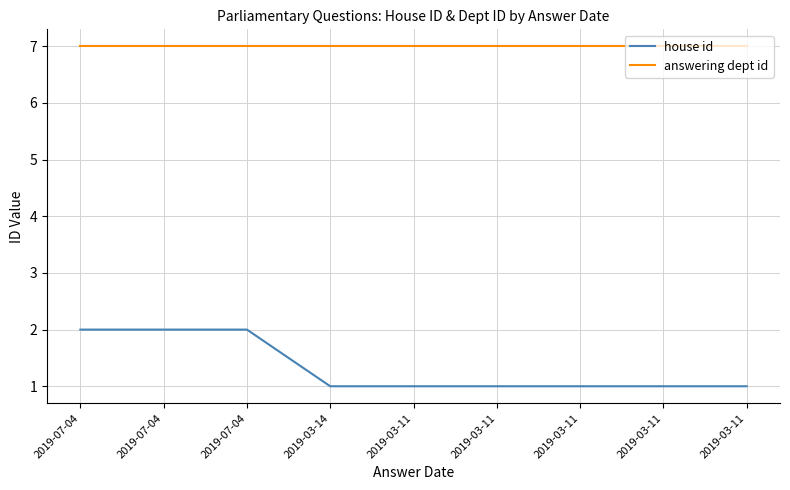

How many lines are shown in the chart?

2